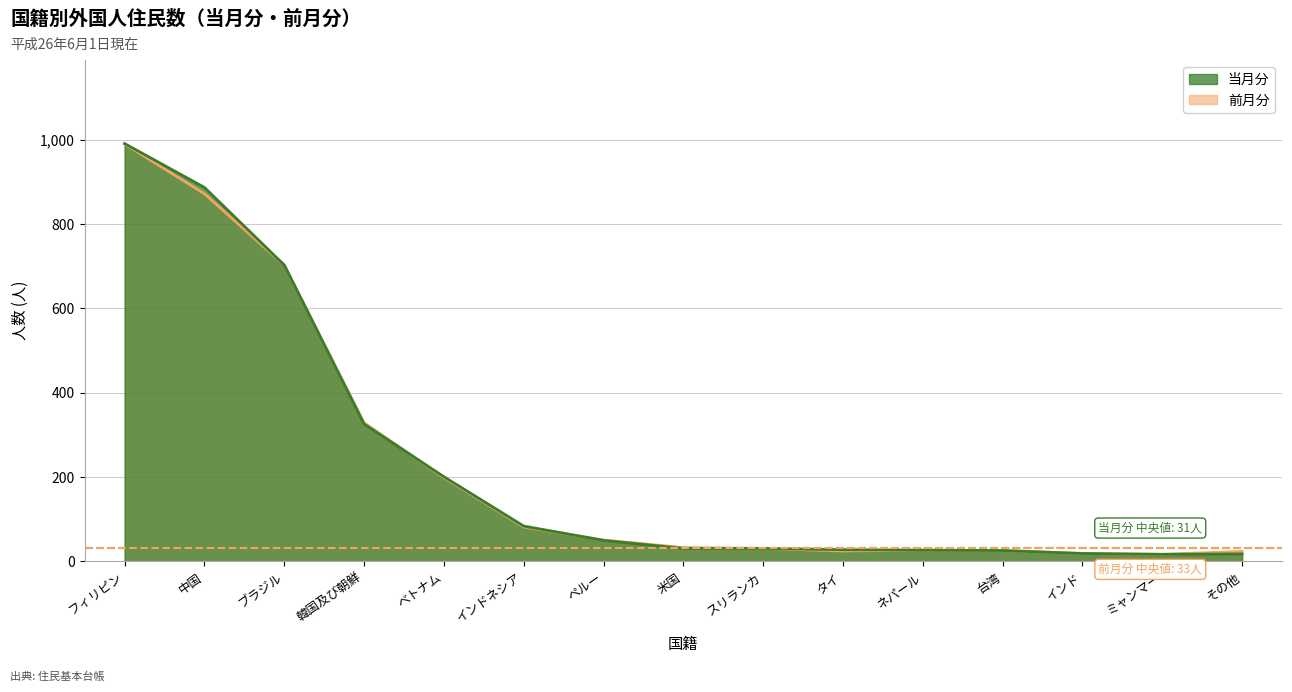

Which series ends up on top after the final intersection of 前月分 and 当月分?

前月分